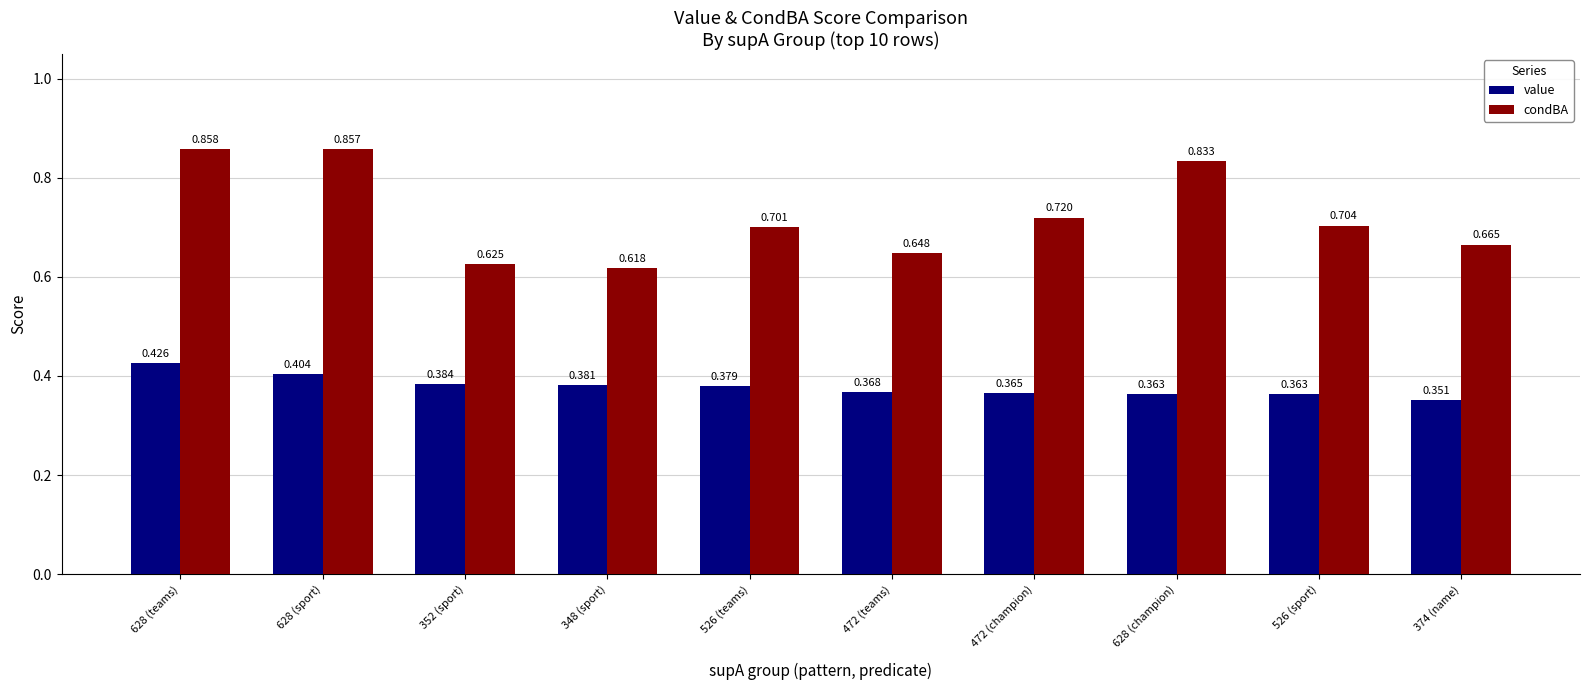

How many groups of bars are there?

10